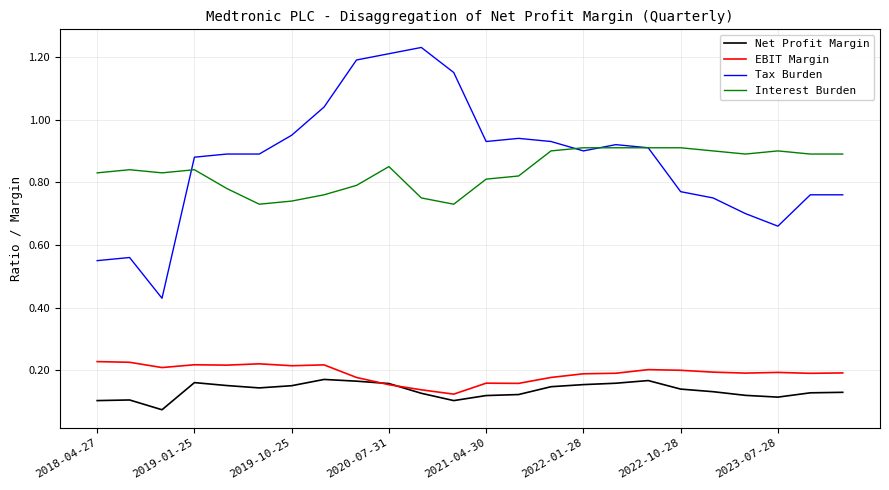

Does the chart have visible grid lines?

Yes